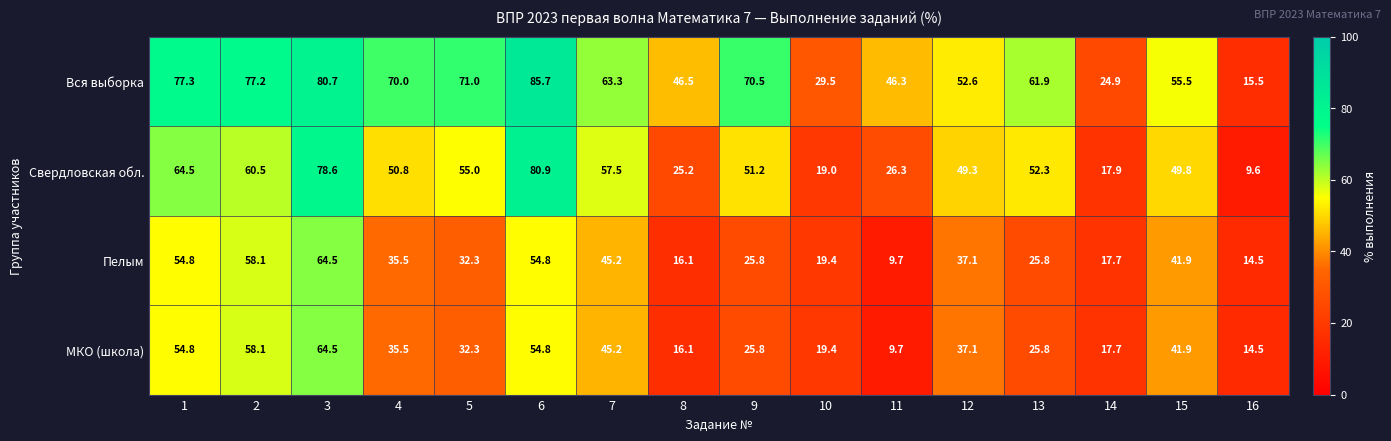

Rank the categories by Свердловская обл. value from highest to lowest.

6, 3, 1, 2, 7, 5, 13, 9, 4, 15, 12, 11, 8, 10, 14, 16